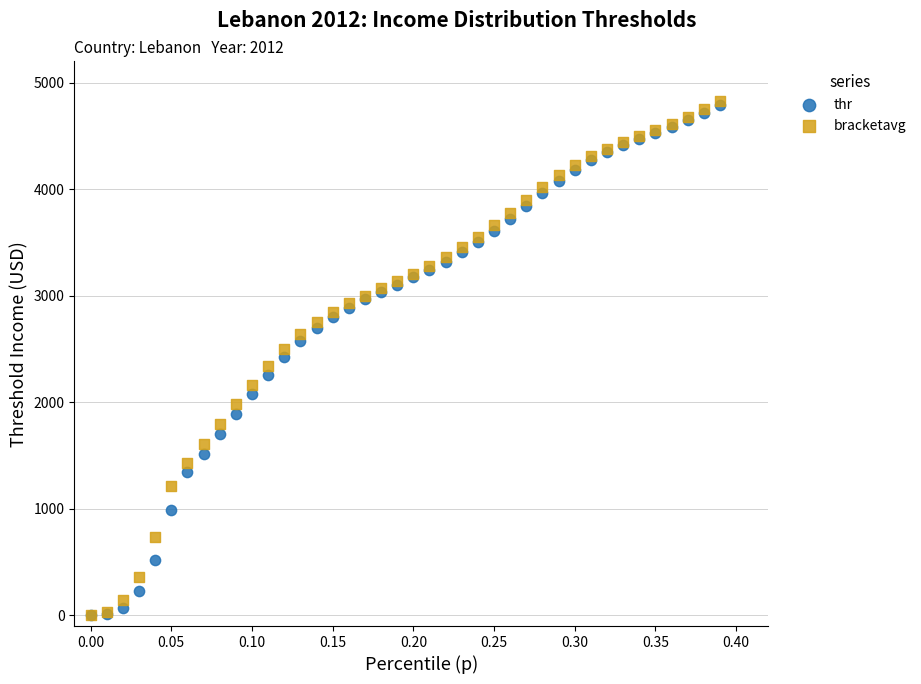

What are all the series names shown in the legend?

thr, bracketavg